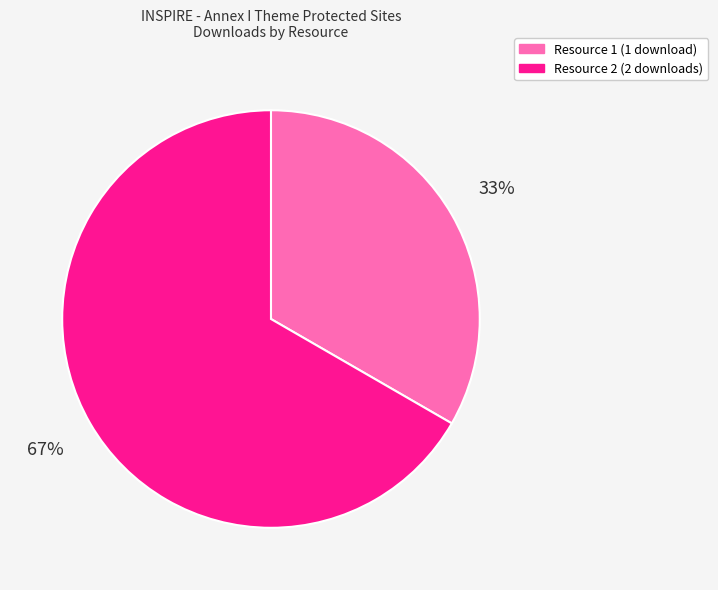

Does any single category account for the majority?

Yes